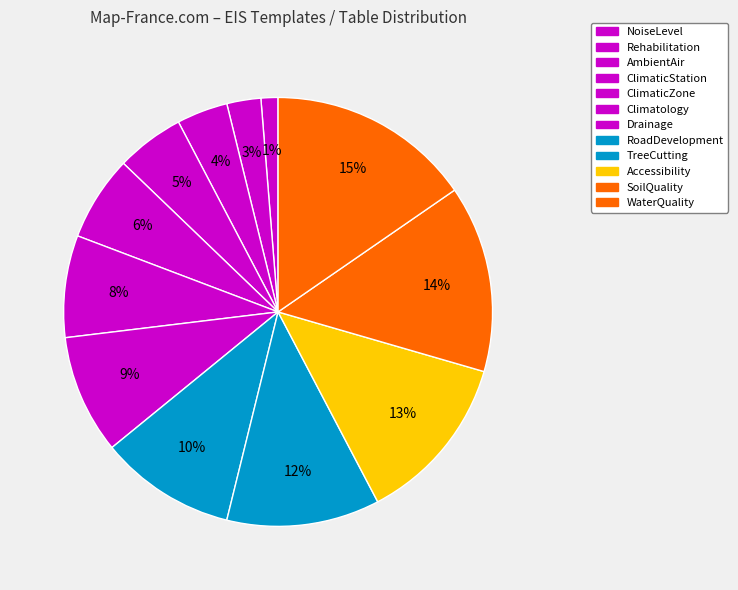

What percentage is the NoiseLevel slice, to the nearest percent?

1%